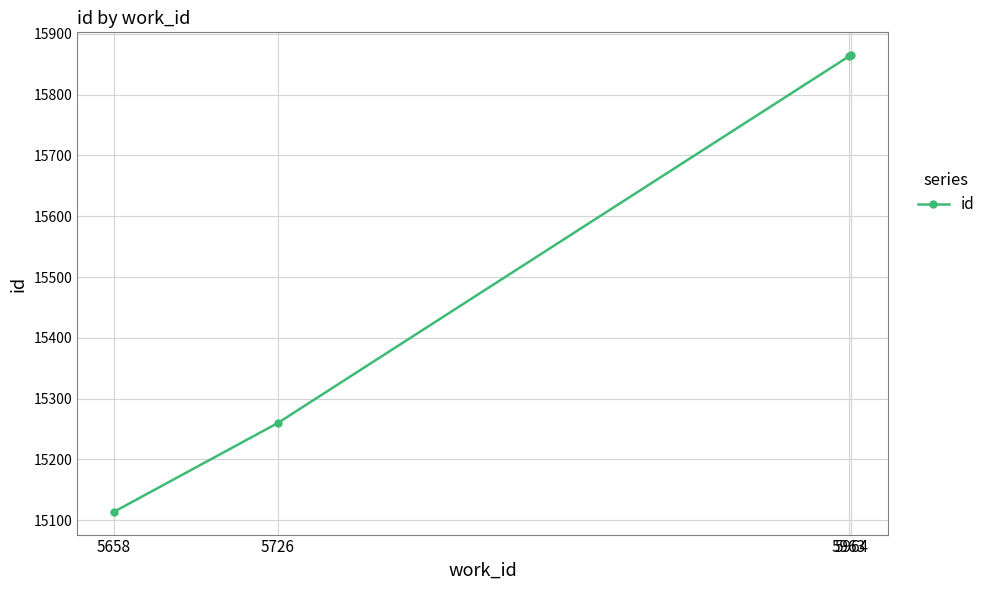

What is the approximate value at 5658?

15114